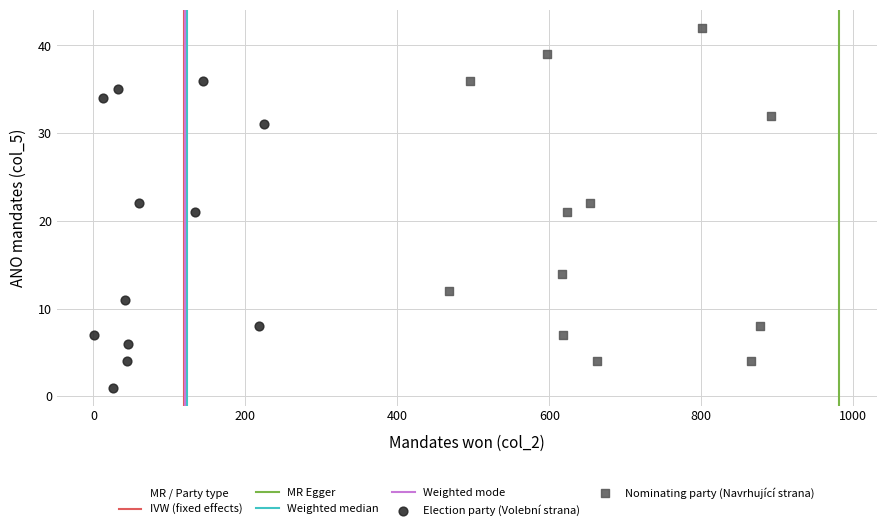

Which series has the widest spread of Y values?

Nominating party (Navrhující strana)